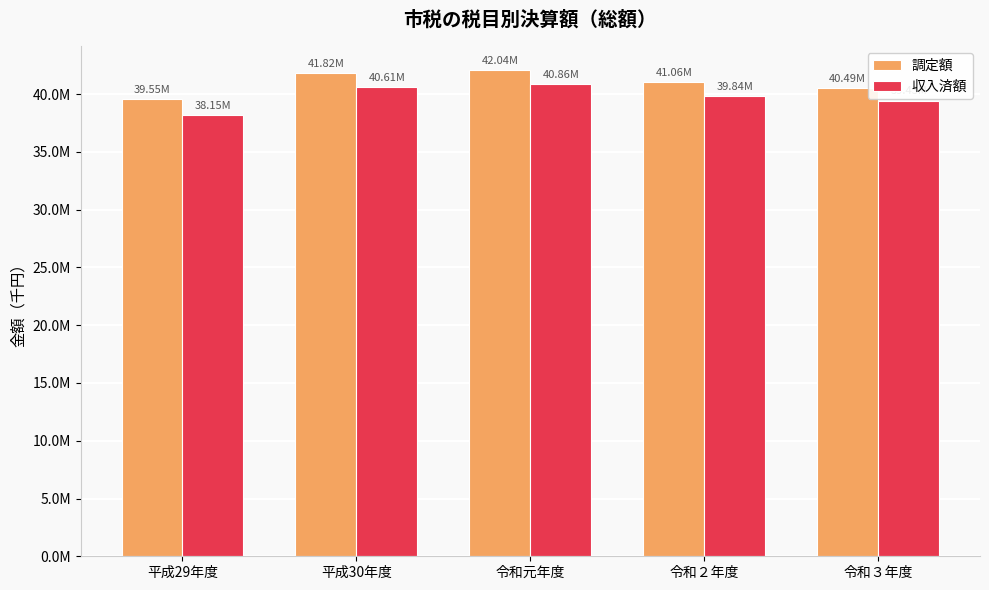

What is the lowest value of the 調定額 series?

39546083